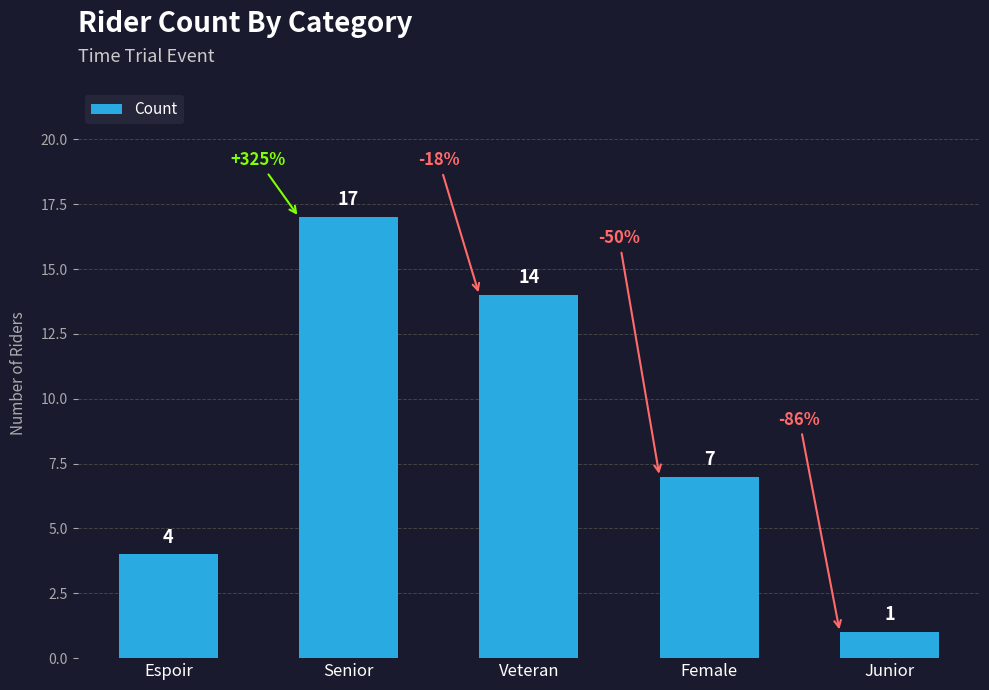

What is the average value?

9